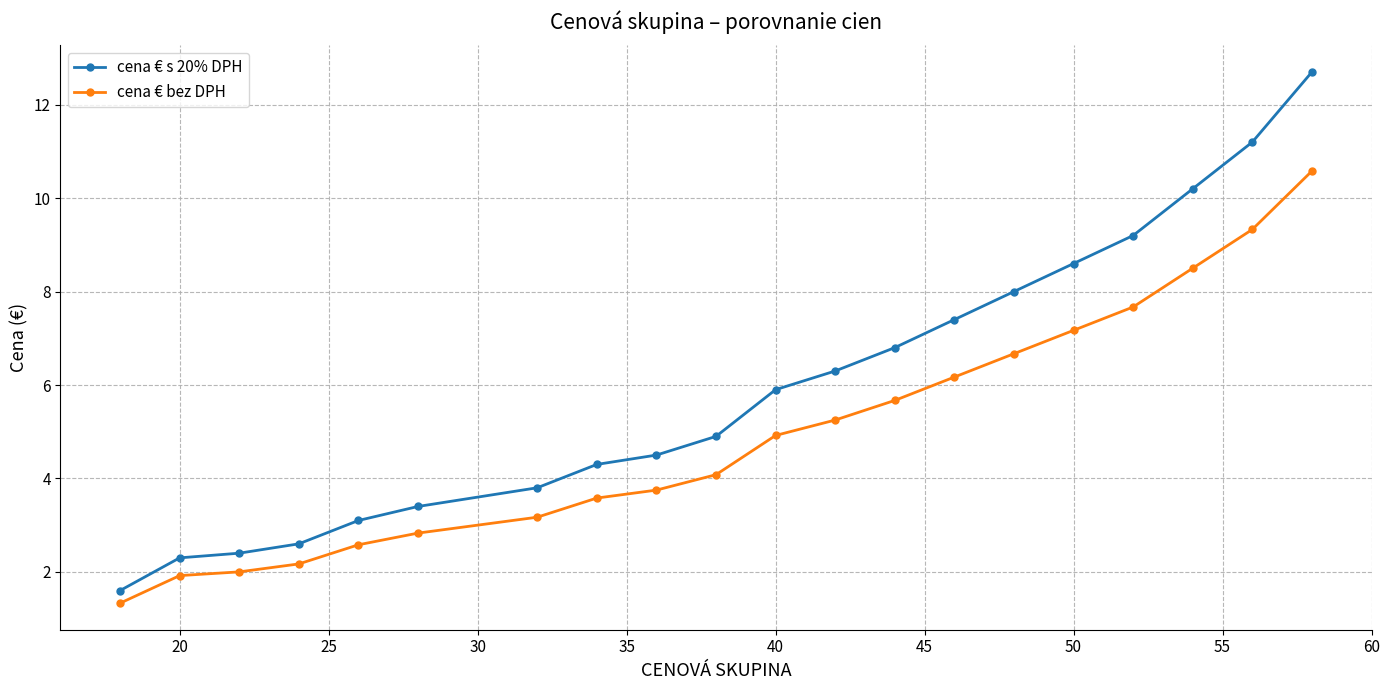

What is the average value of the cena € s 20% DPH series?

6.0